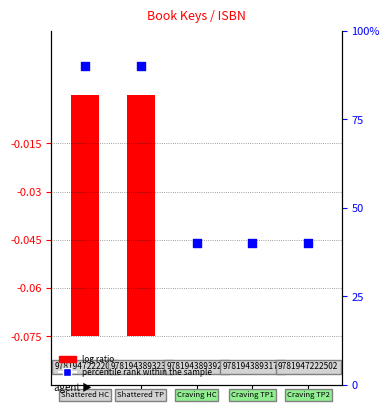

What are all the series names shown in the legend?

log ratio, percentile rank within the sample